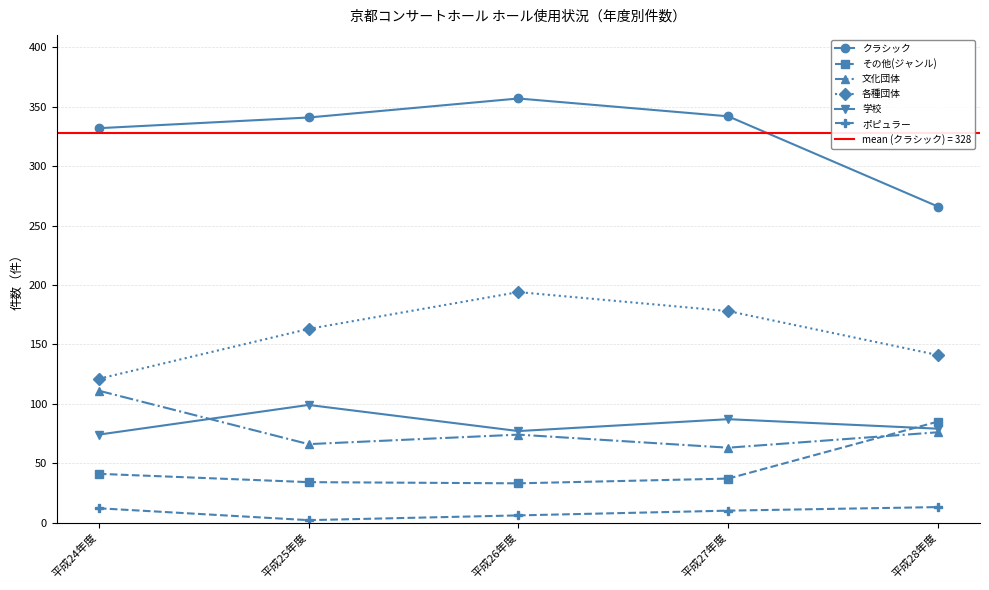

True or false: その他(ジャンル) has a value of 12 at 平成26年度.

False